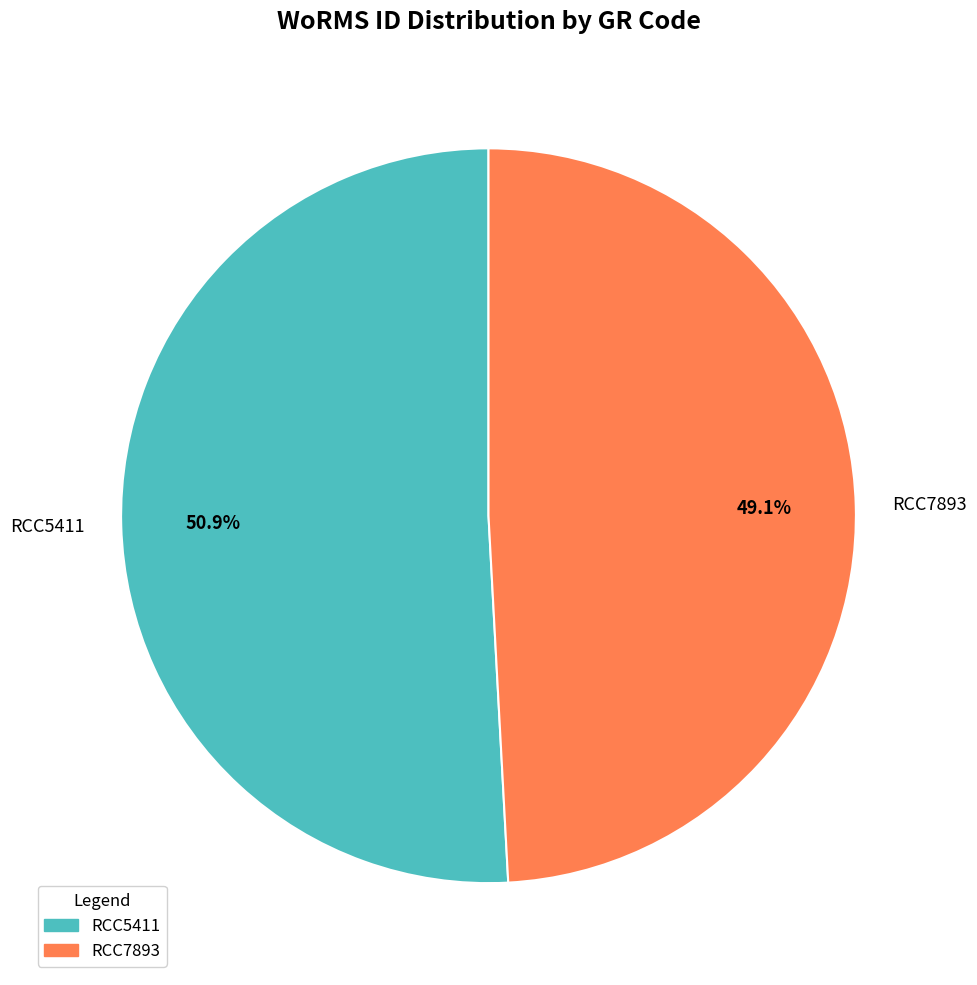

What is the largest slice in the pie chart?

RCC5411